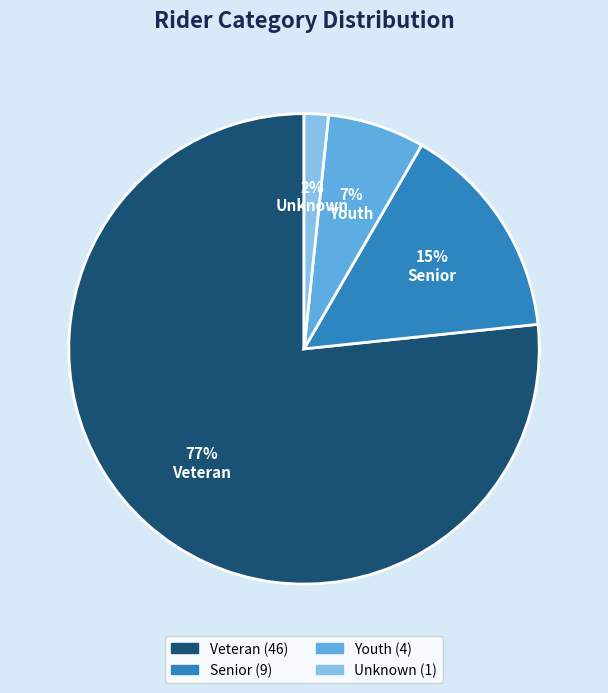

Is there any slice that represents more than half of the pie?

Yes